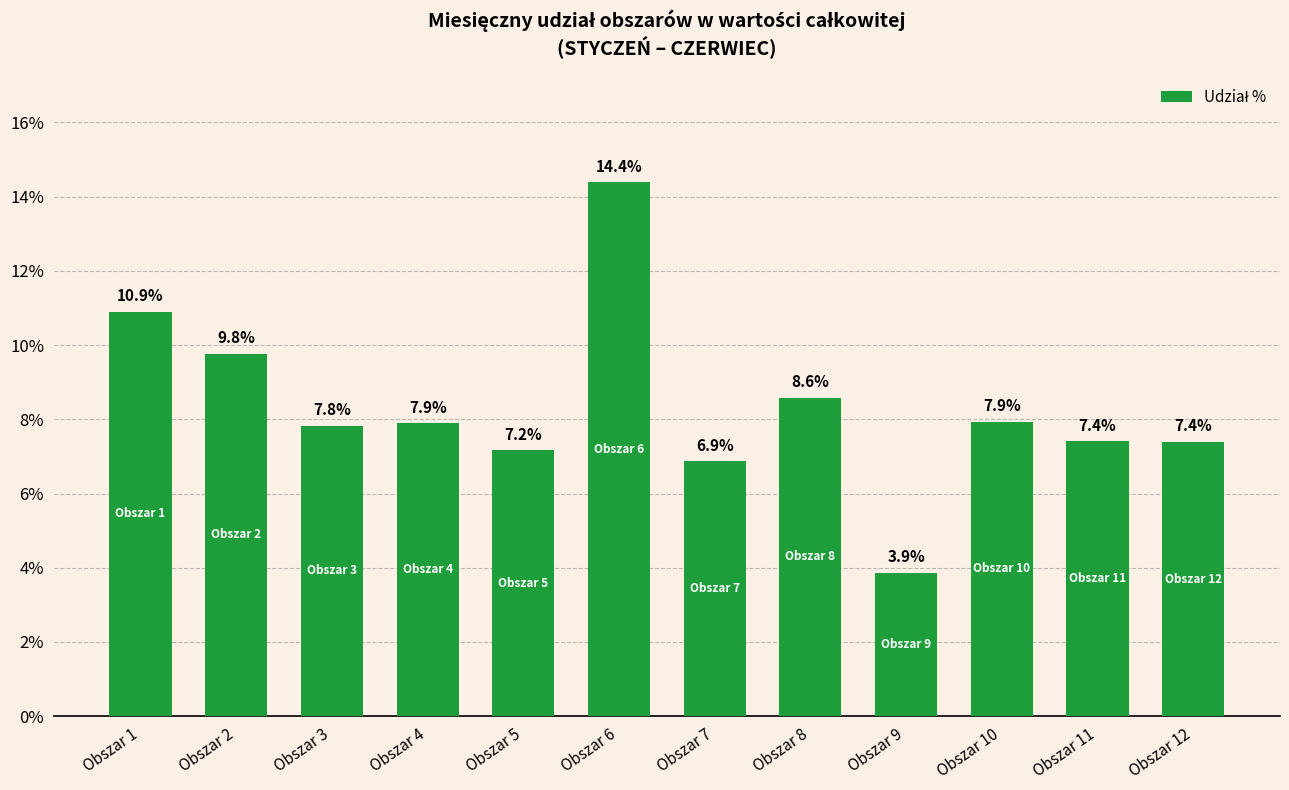

The chart shows a value of 6.0 at Obszar 1. True or false?

False